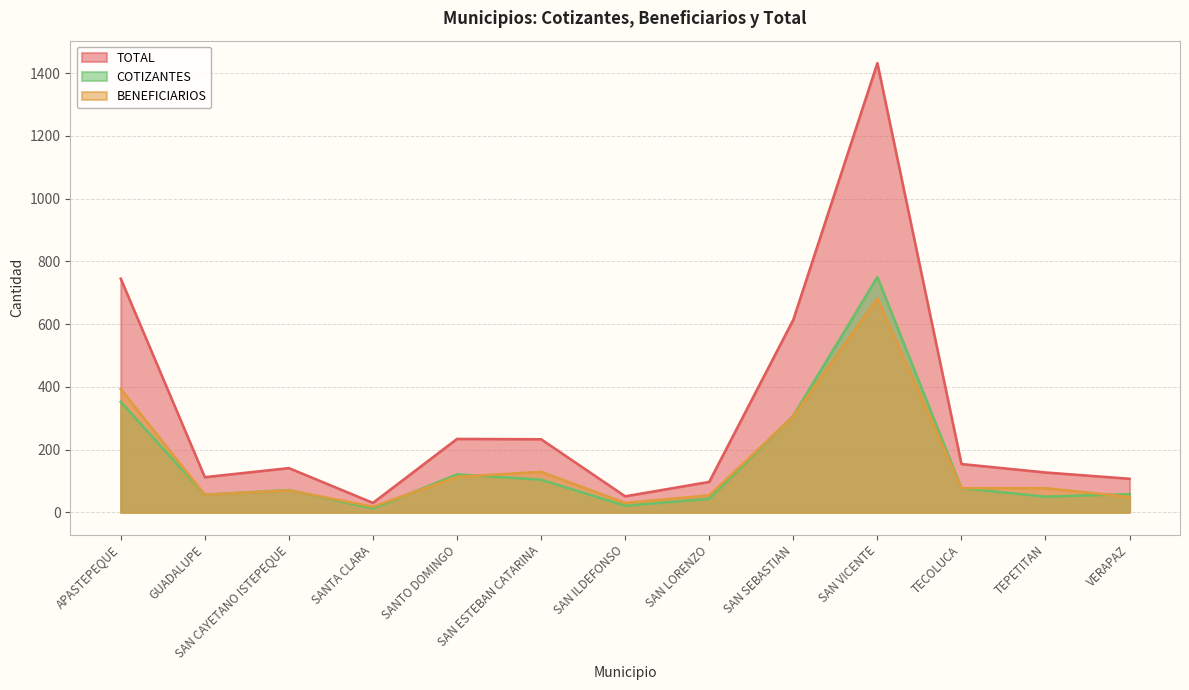

True or false: COTIZANTES has a value of 104 at SAN ESTEBAN CATARINA.

True